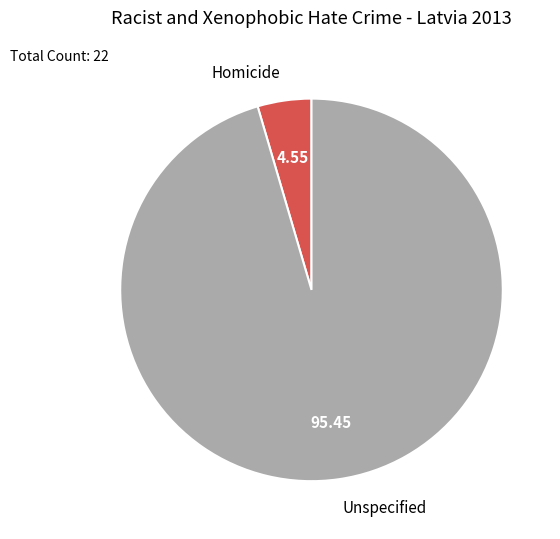

Which slice is the smallest?

Homicide